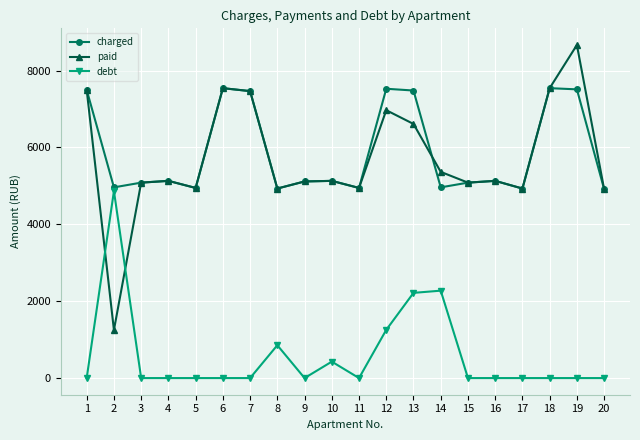

What is the difference between the charged values at 19 and 7?

46.1